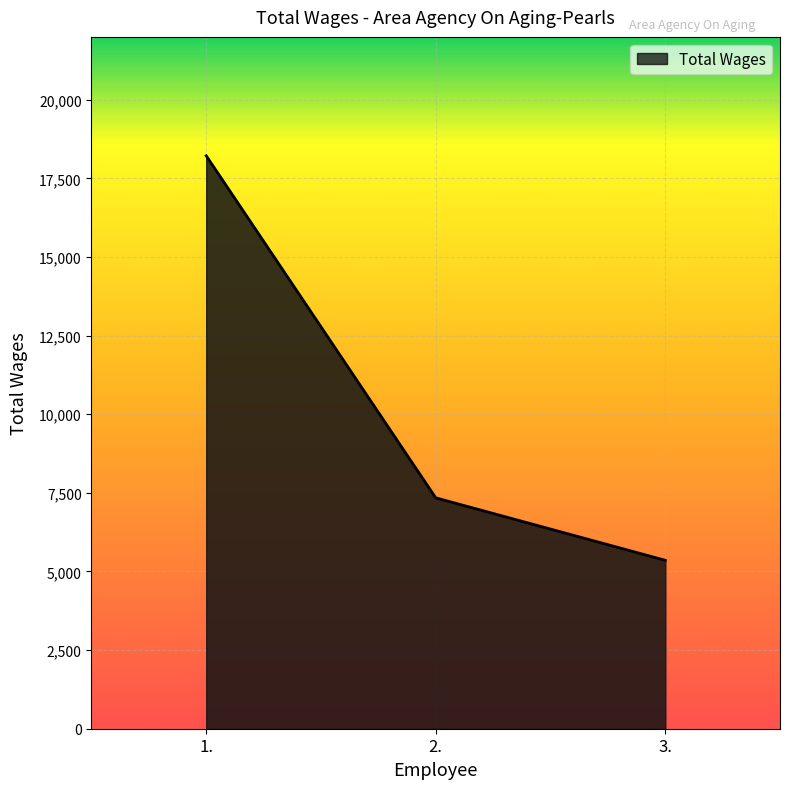

Where does the data first go above 7342?

1.